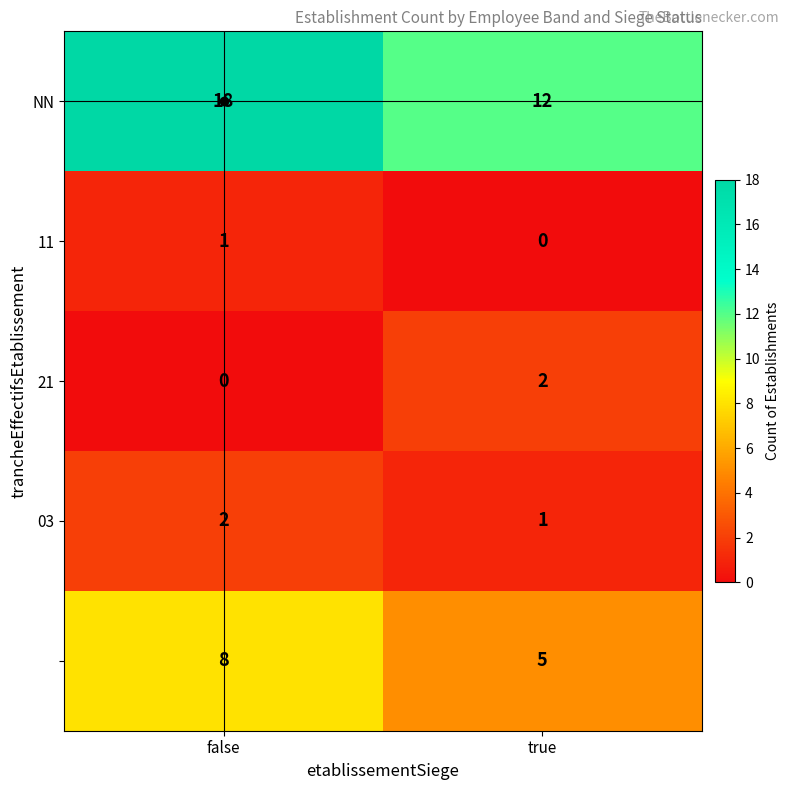

What is the spread (max minus min) of values at false?

18